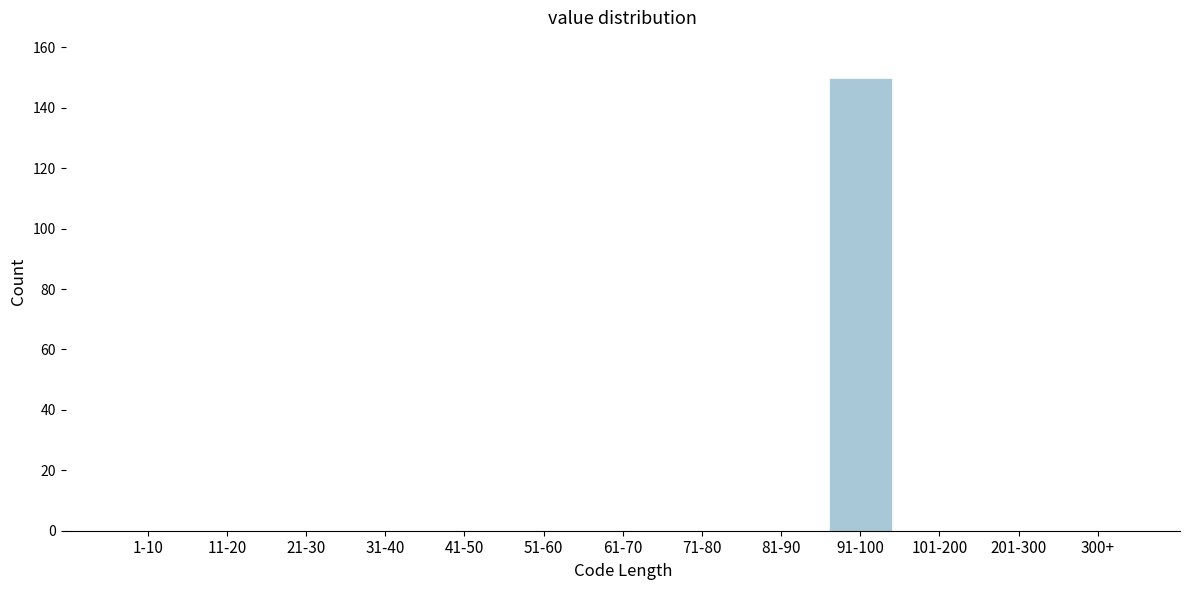

Reading right to left, transcribe all the data shown in this chart.

300+=0	201-300=0	101-200=0	91-100=150	81-90=0	71-80=0	61-70=0	51-60=0	41-50=0	31-40=0	21-30=0	11-20=0	1-10=0